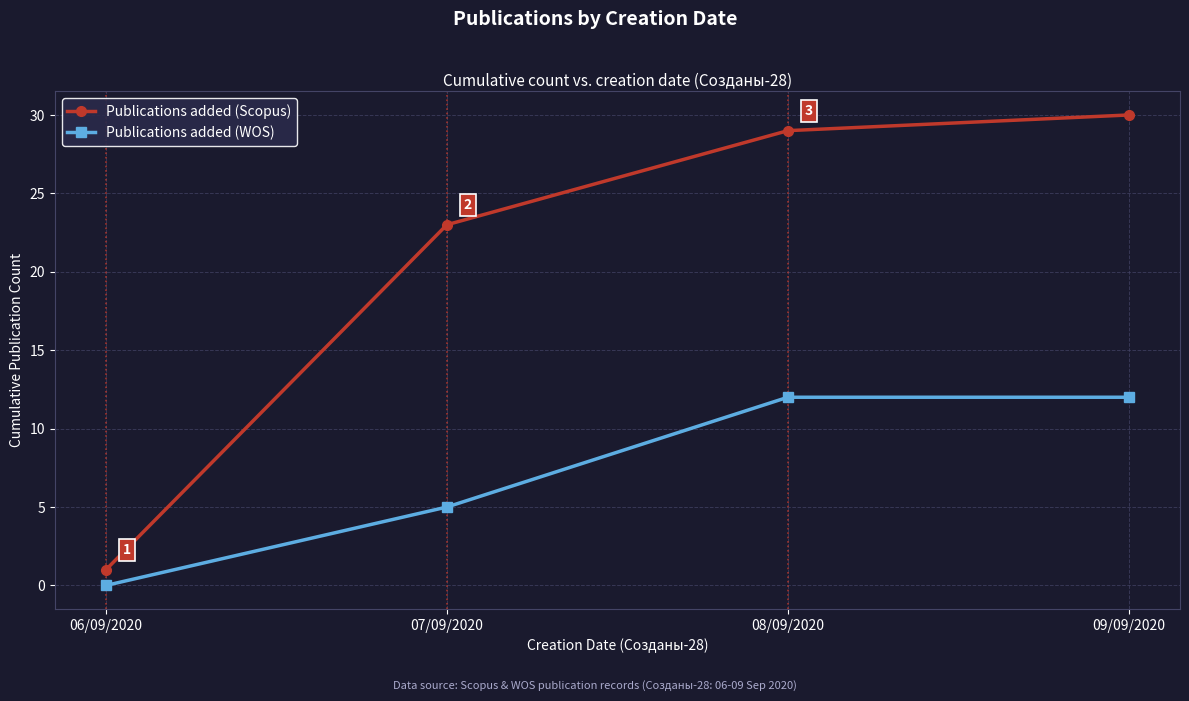

What position from the left is 06/09/2020?

1